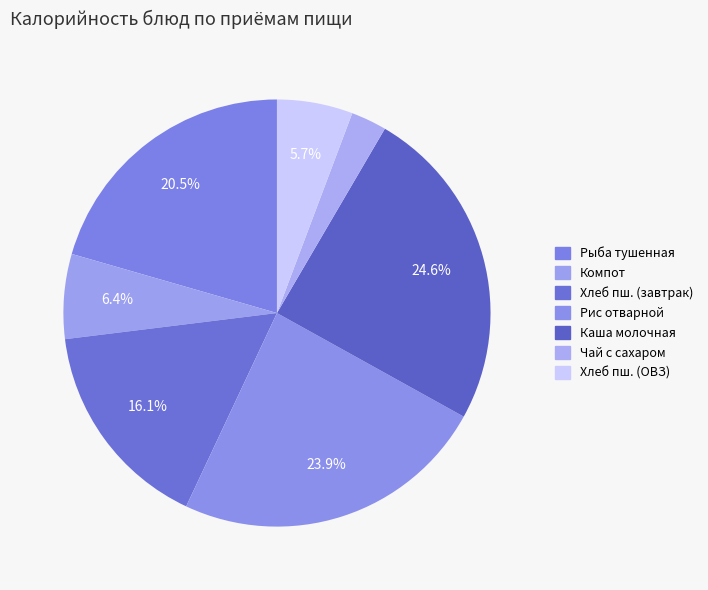

How many slices are in this pie chart?

7